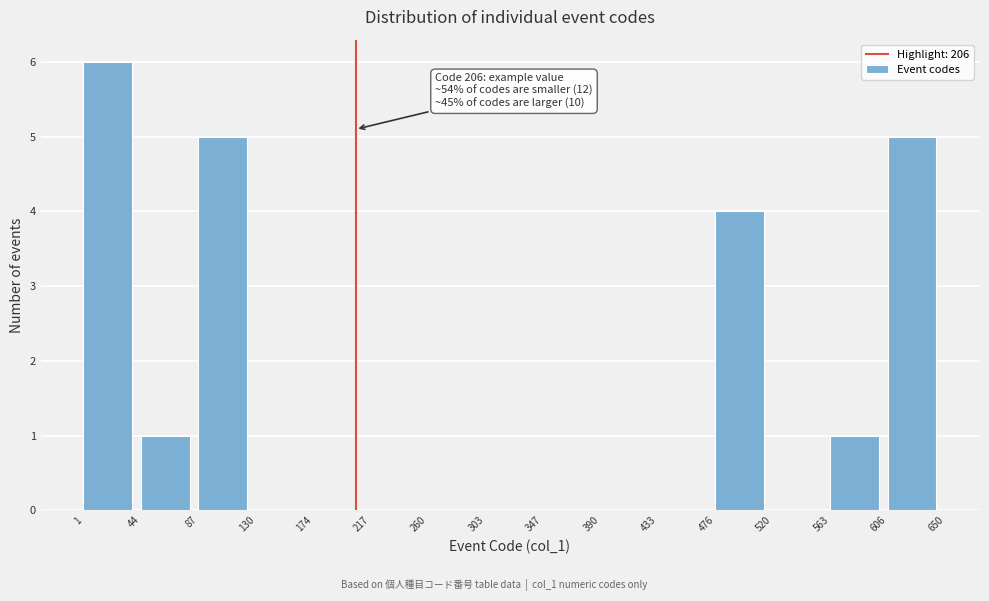

Which range on the x-axis has the tallest bar?

1 to 44